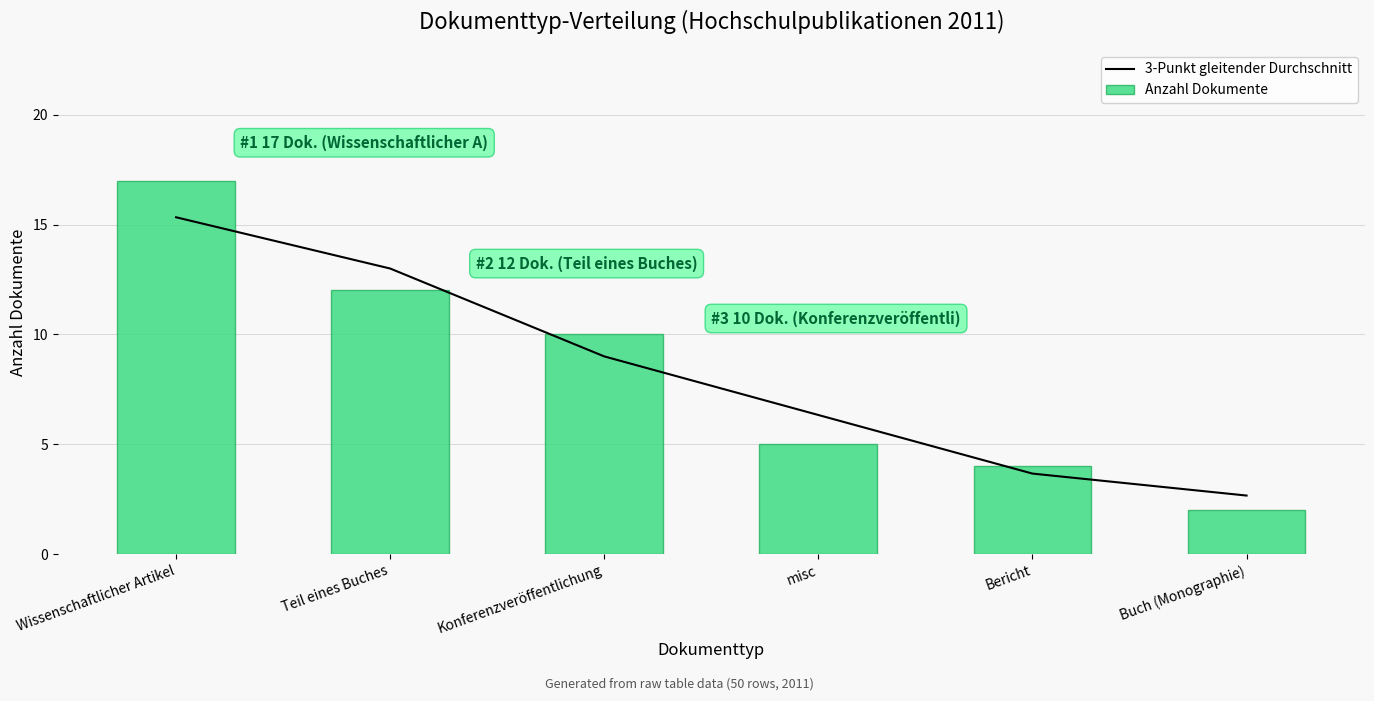

Which has a higher value, misc or Bericht?

misc